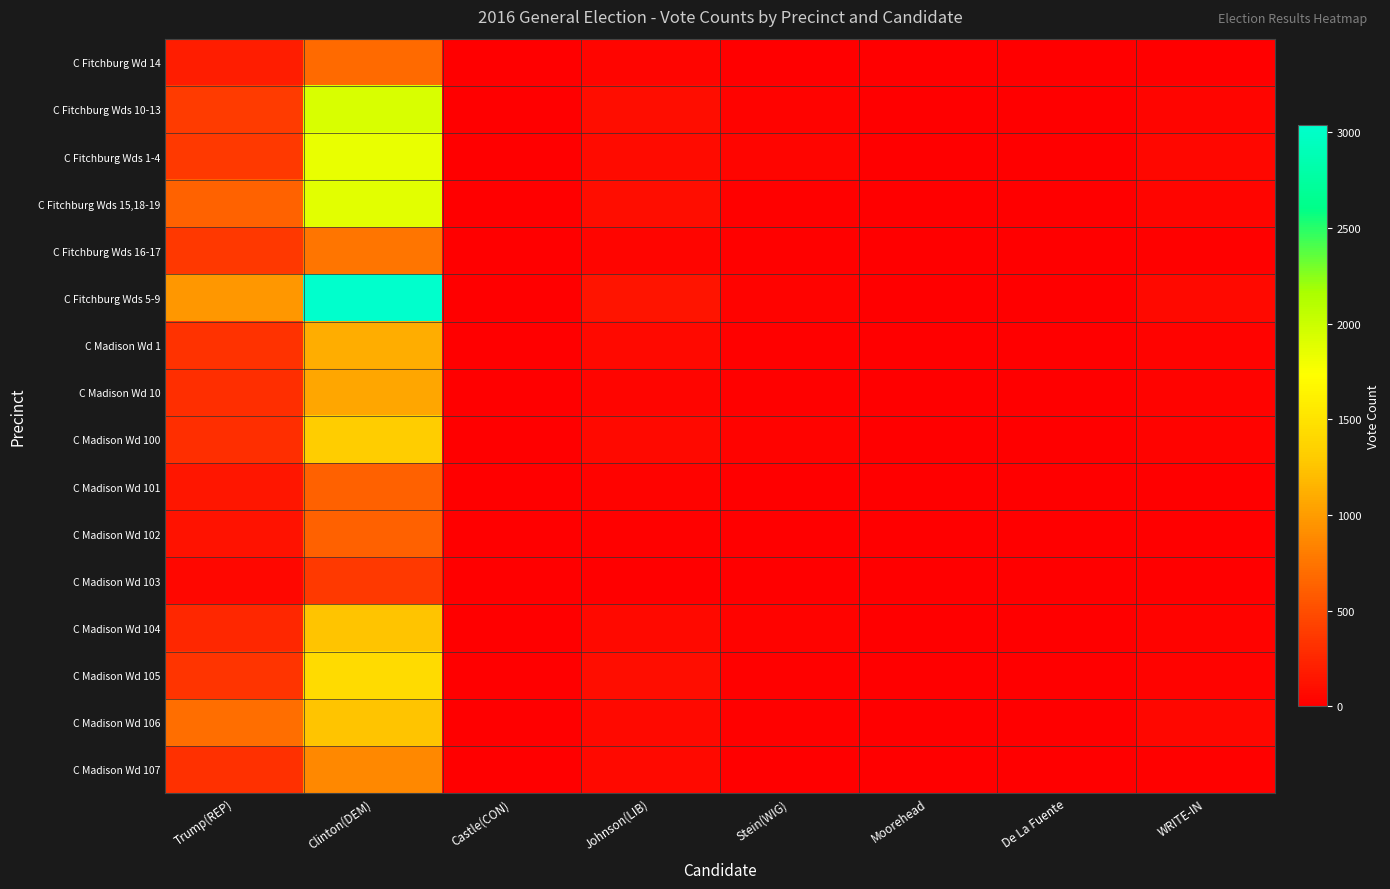

Which category has the highest value across all series?

Clinton(DEM)